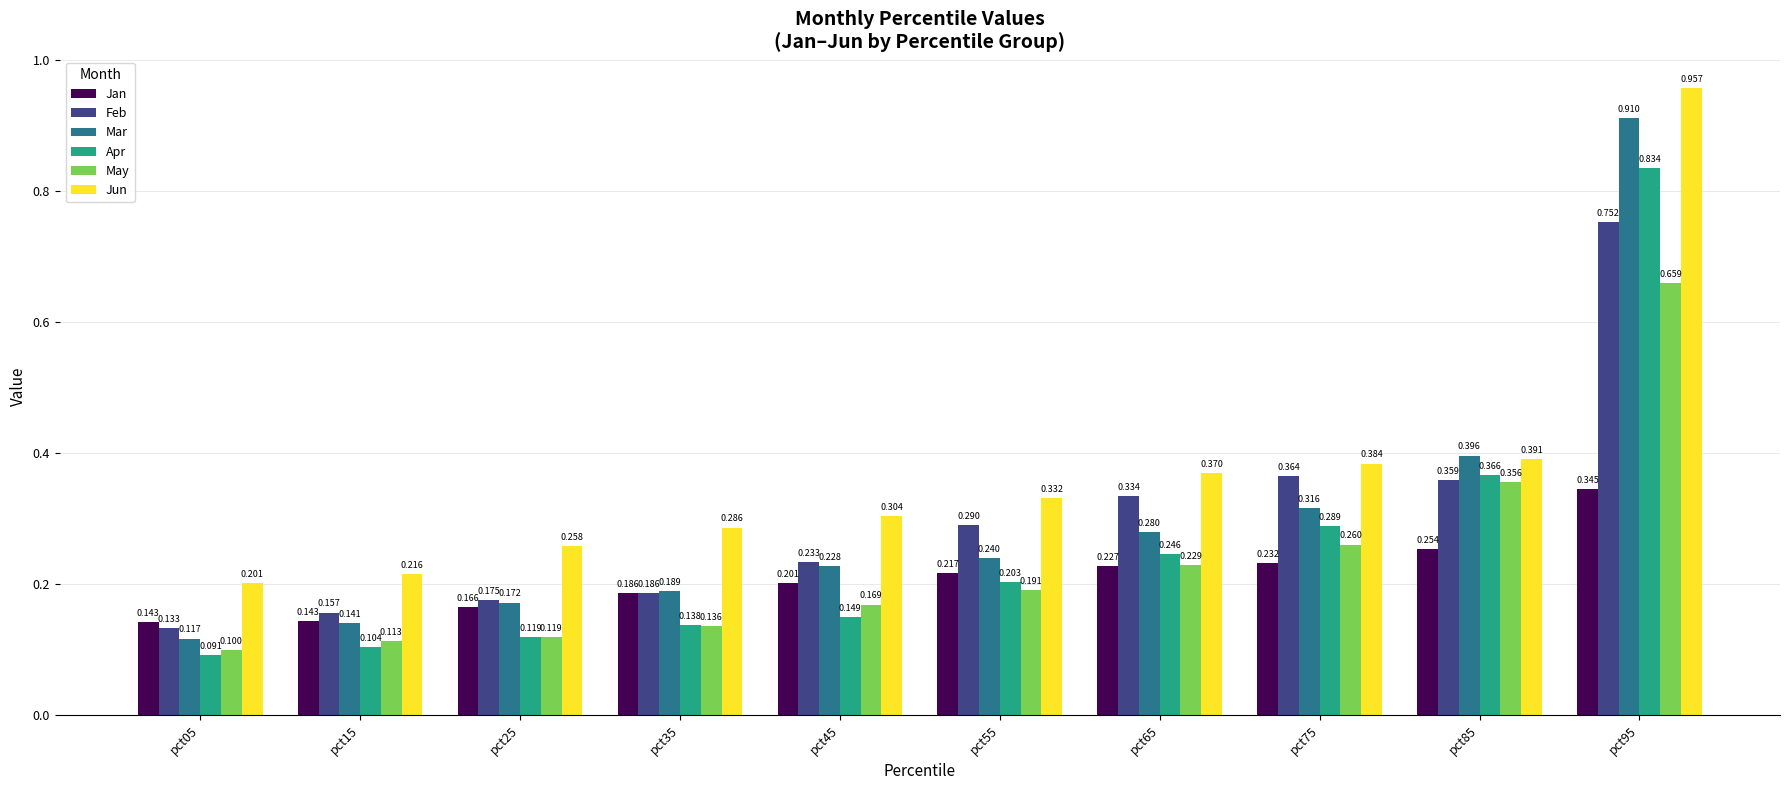

At pct05, list the series in order from largest to smallest.

Jun, Jan, Feb, Mar, May, Apr